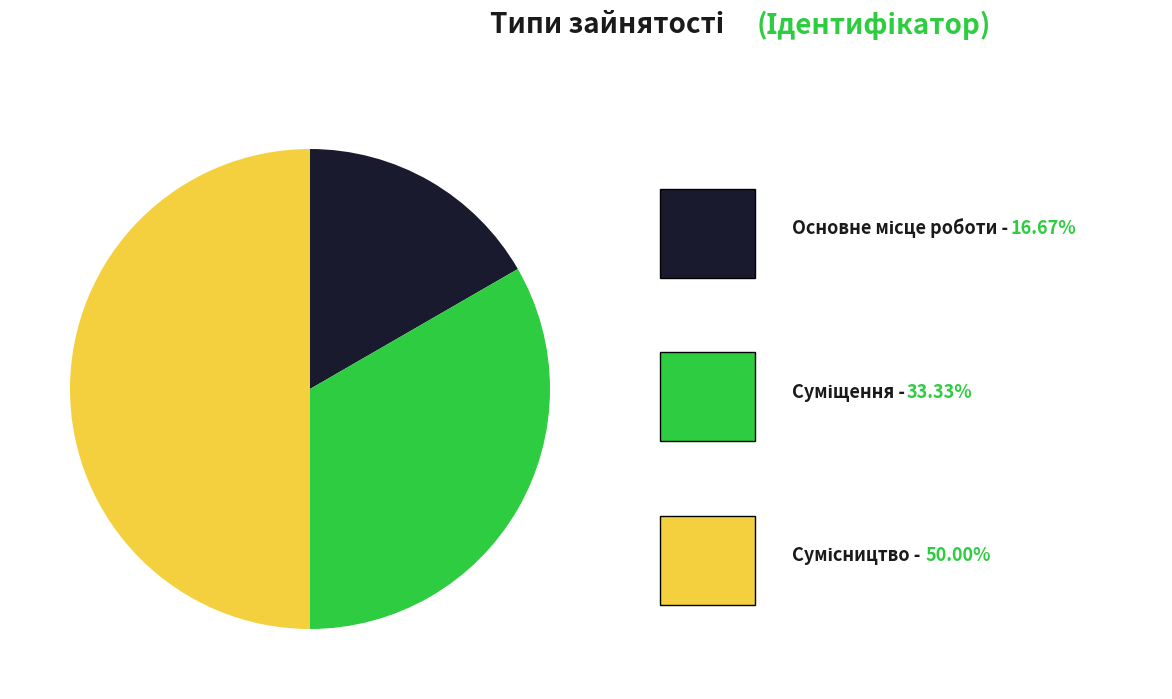

How many slices are in this pie chart?

3